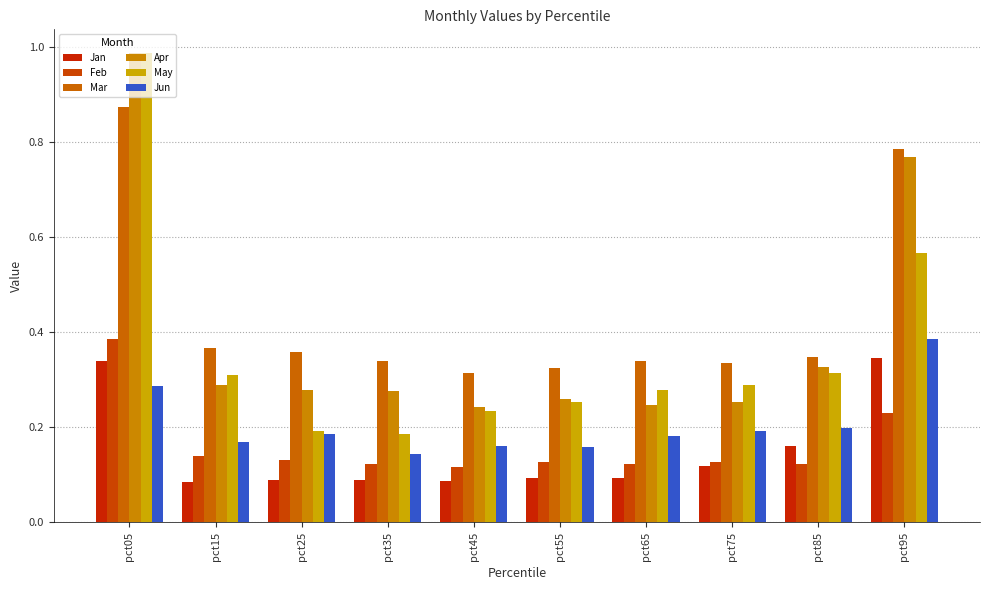

Is it true that Apr equals 0.2 at pct45?

True